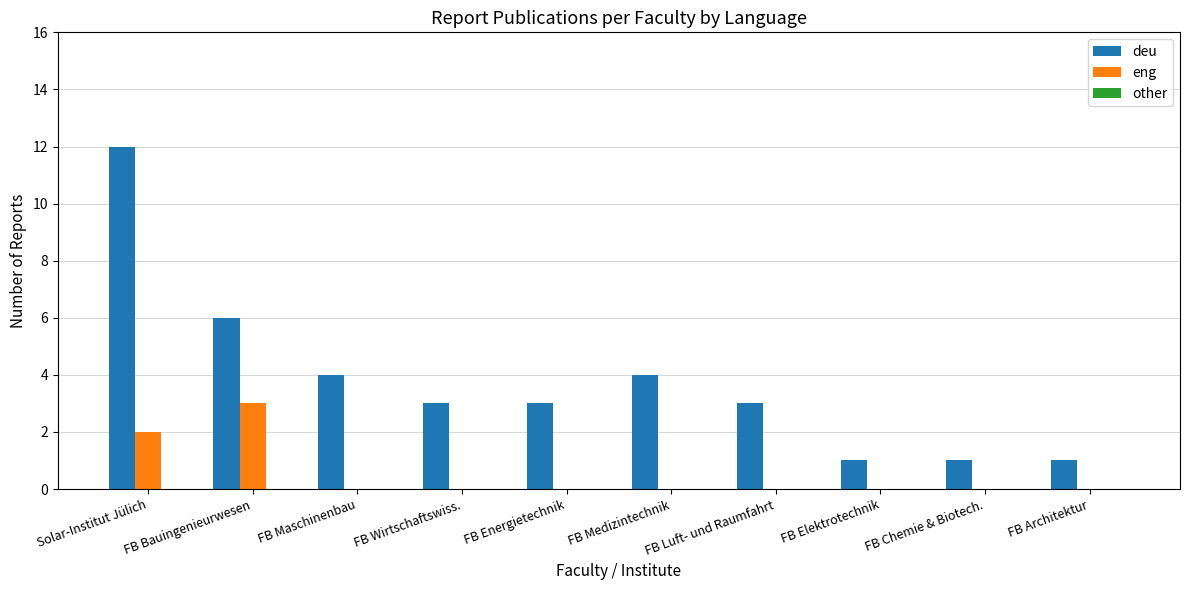

Count the number of data series in this chart.

2